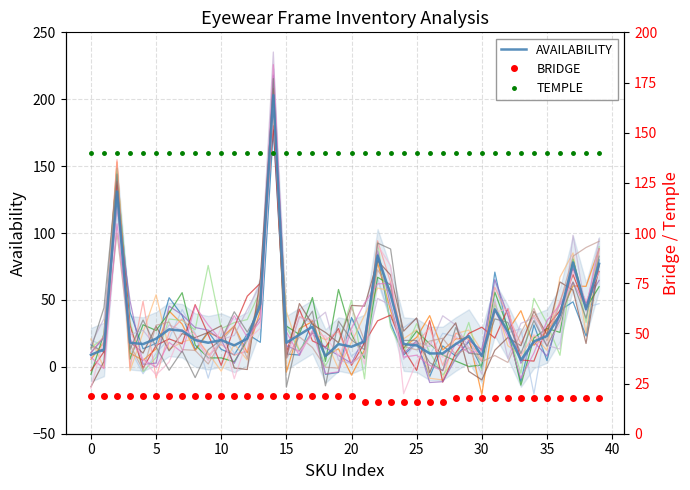

Does the chart display data point markers on the line(s)?

No